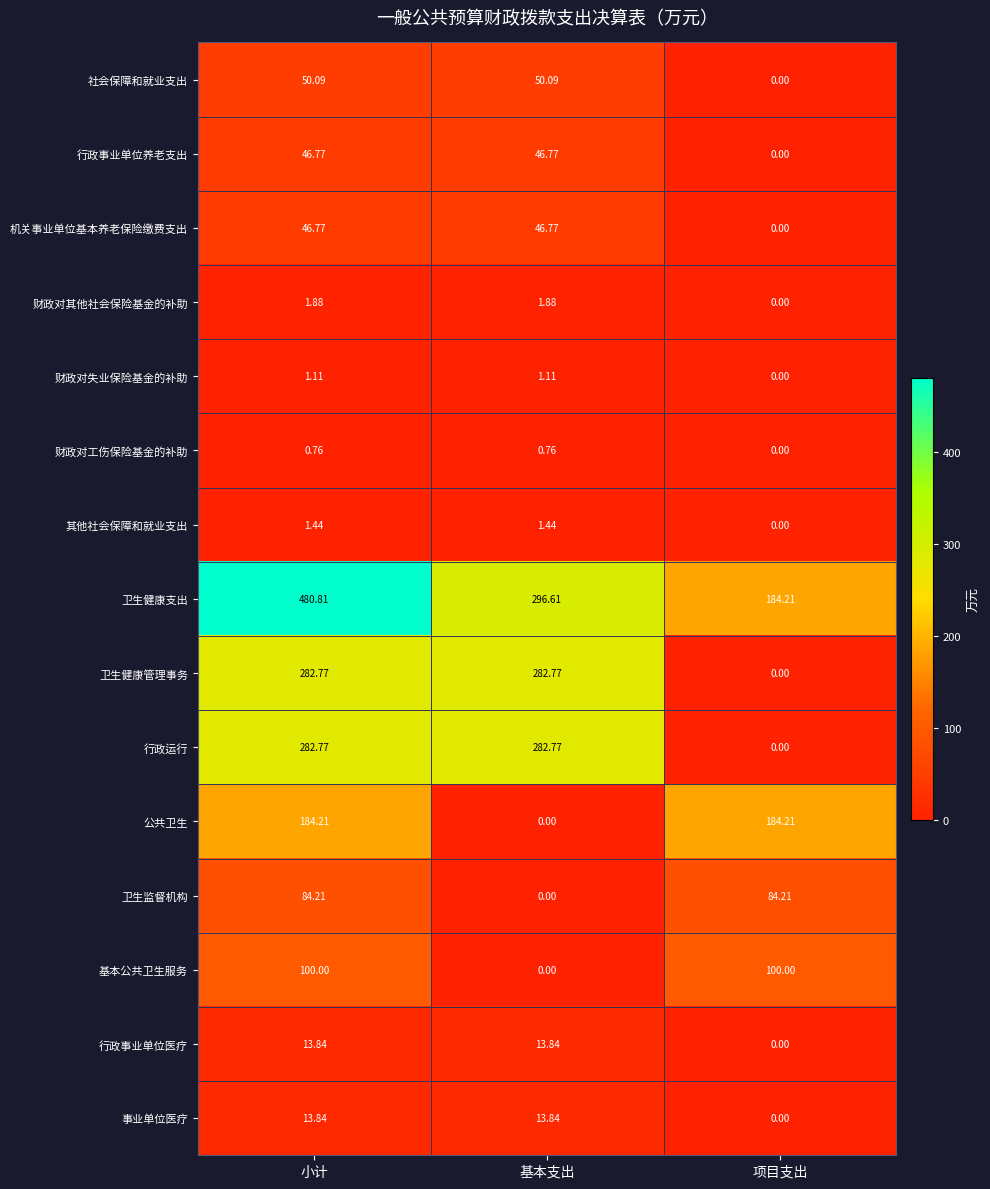

How many series are shown in this chart?

15